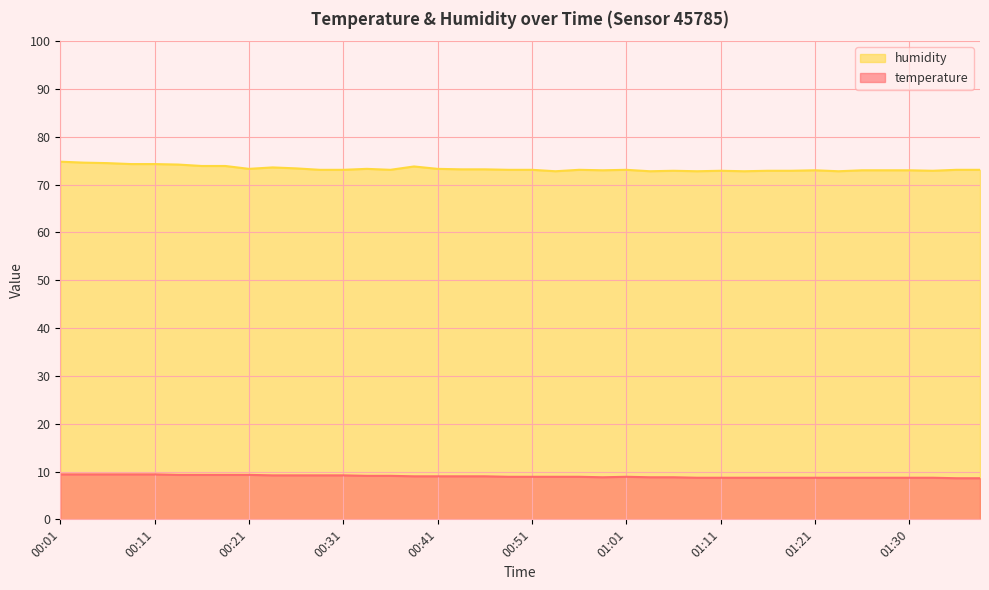

Does the chart display data point markers on the line(s)?

No